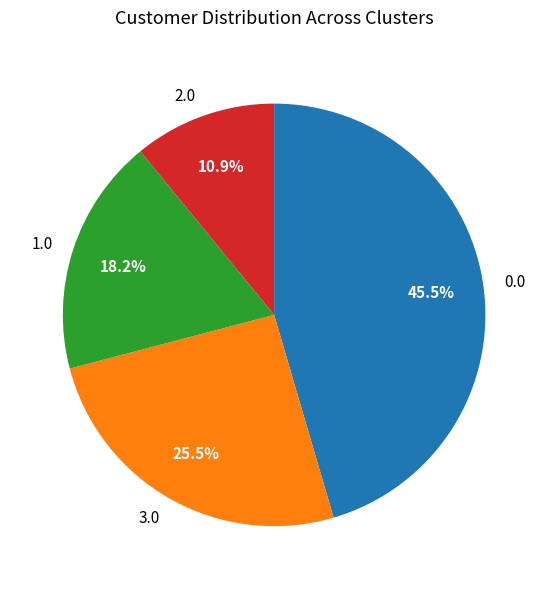

Is there any slice that represents more than half of the pie?

No